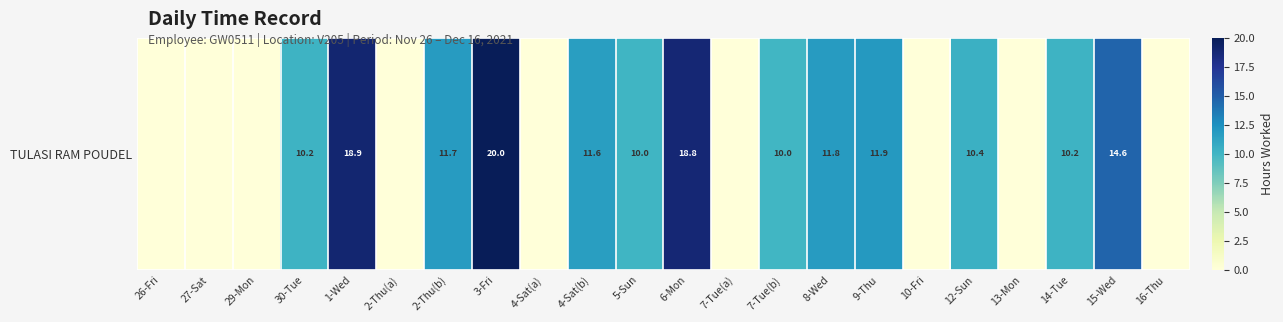

Reading right to left, what are all the values shown in this chart?

16-Thu=0.0	15-Wed=14.6	14-Tue=10.2	13-Mon=0.0	12-Sun=10.4	10-Fri=0.0	9-Thu=11.9	8-Wed=11.8	7-Tue(b)=10.0	7-Tue(a)=0.0	6-Mon=18.8	5-Sun=10.0	4-Sat(b)=11.6	4-Sat(a)=0.0	3-Fri=20.0	2-Thu(b)=11.7	2-Thu(a)=0.0	1-Wed=18.9	30-Tue=10.2	29-Mon=0.0	27-Sat=0.0	26-Fri=0.0